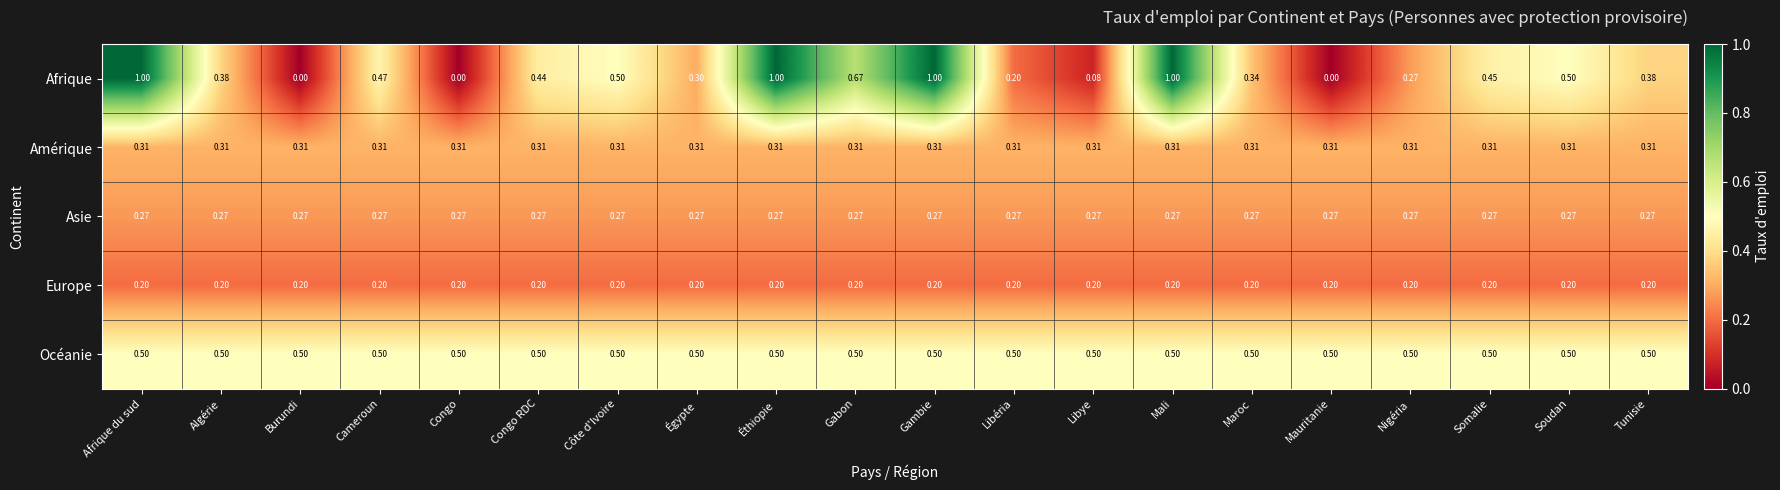

Between Maroc and Tunisie, which series saw the biggest shift?

Afrique